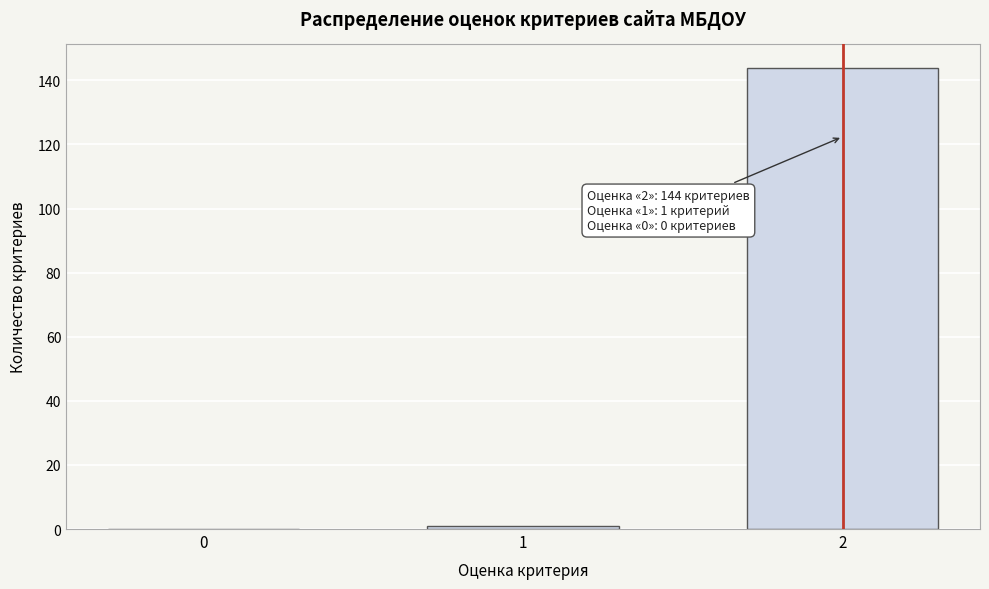

Reading left to right, what are all the values shown in this chart?

0=0	1=1	2=144